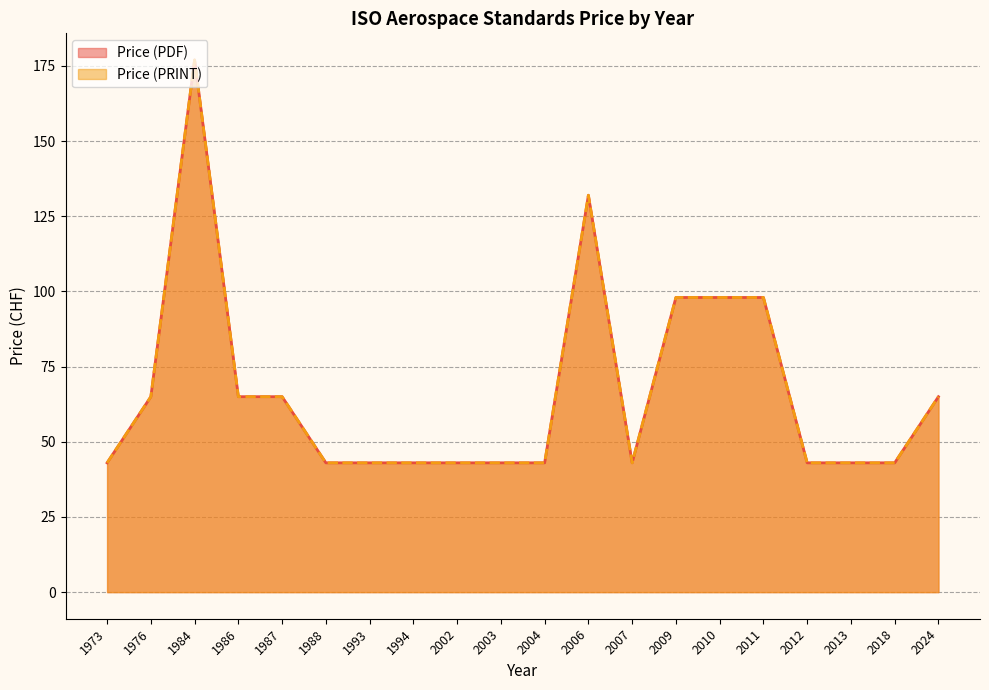

Reading left to right, transcribe all the data shown in this chart.

Price (PDF): 1973=43	1976=65	1984=177	1986=65	1987=65	1988=43	1993=43	1994=43	2002=43	2003=43	2004=43	2006=132	2007=43	2009=98	2010=98	2011=98	2012=43	2013=43	2018=43	2024=65
Price (PRINT): 1973=43	1976=65	1984=177	1986=65	1987=65	1988=43	1993=43	1994=43	2002=43	2003=43	2004=43	2006=132	2007=43	2009=98	2010=98	2011=98	2012=43	2013=43	2018=43	2024=65